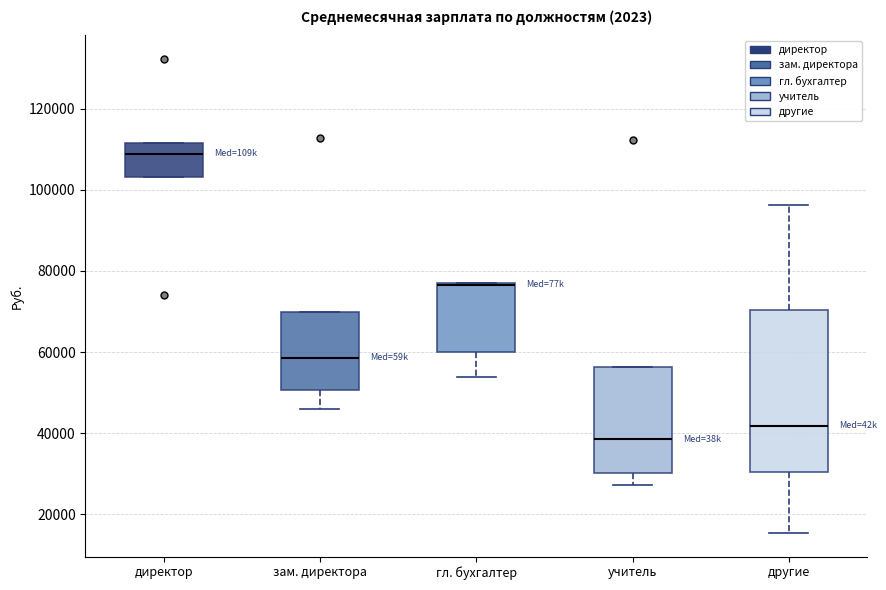

Where does the upper whisker of the box for другие end on the y-axis? The values are not printed on the chart, so give them approximately, as read against the axis.

96000